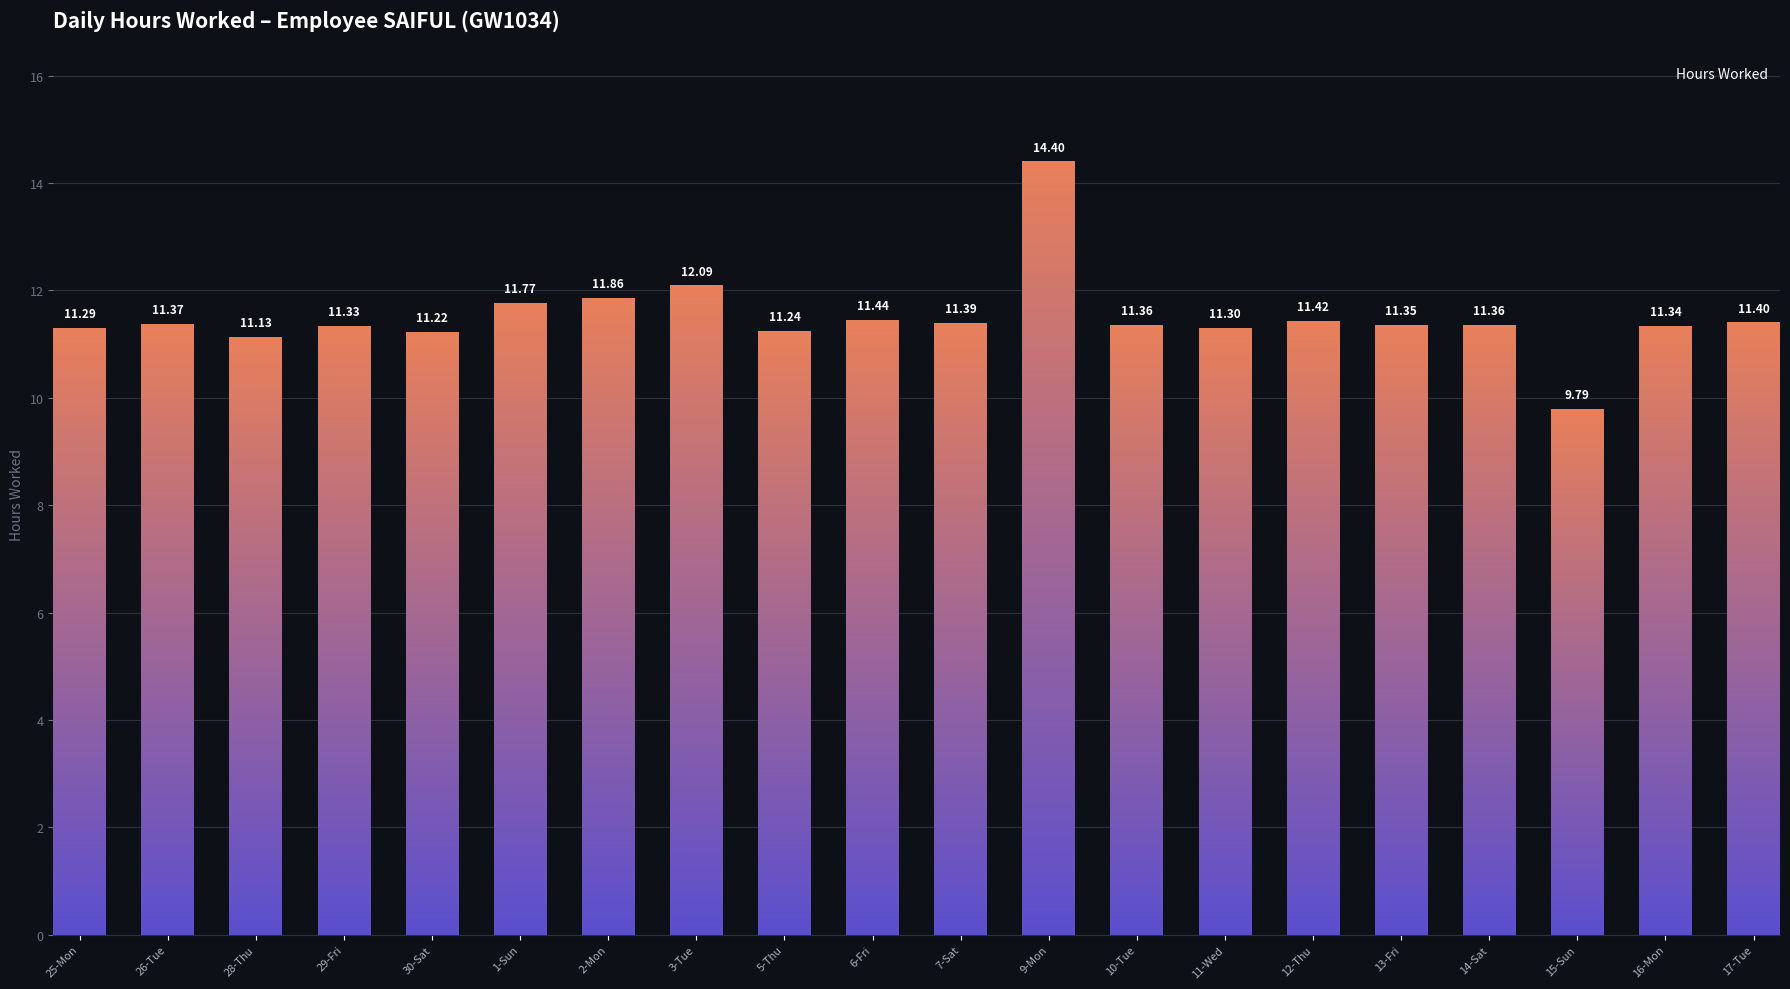

What is the smallest value displayed?

9.8